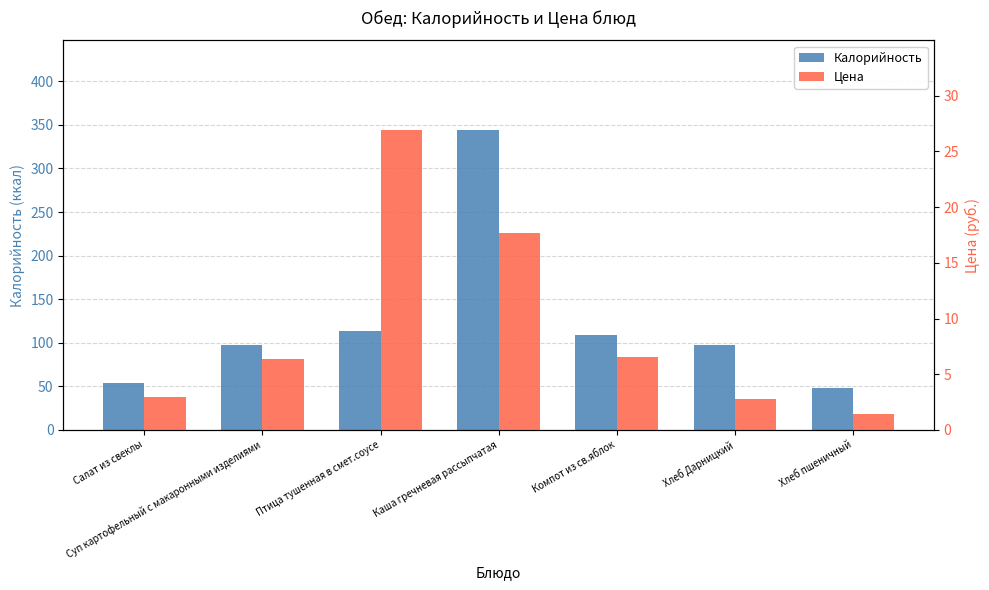

Which series has the widest spread of values?

Калорийность